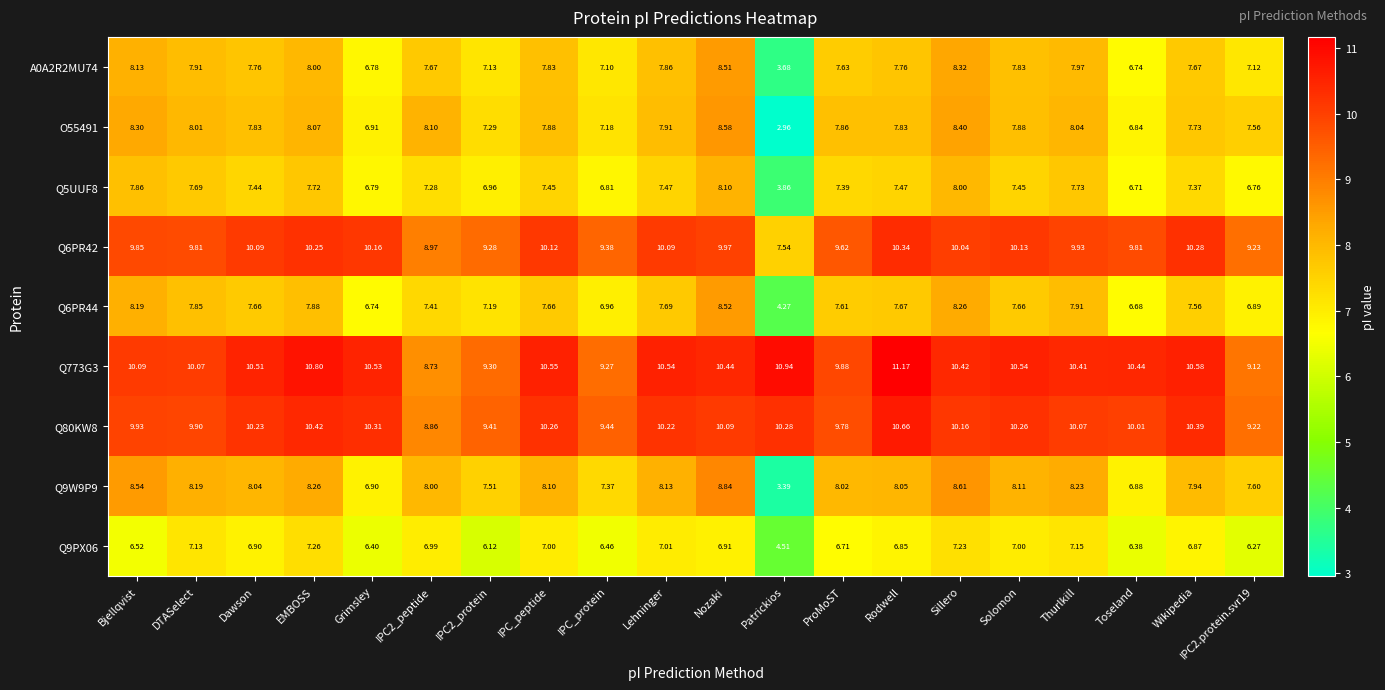

Is the value of Q9W9P9 at IPC_protein greater than the value of Q6PR42 at EMBOSS?

No